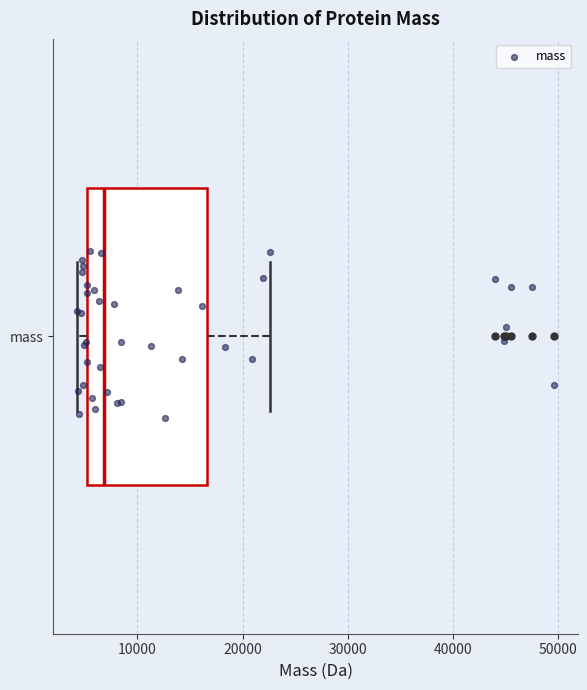

Transcribe this box plot: give where the median line is, the range the box spans, and where the two whiskers end, as read against the x-axis. The values are not printed on the chart, so give them approximately, as read against the axis.

median 7000, box 5000 to 17000, whiskers 4000 to 23000